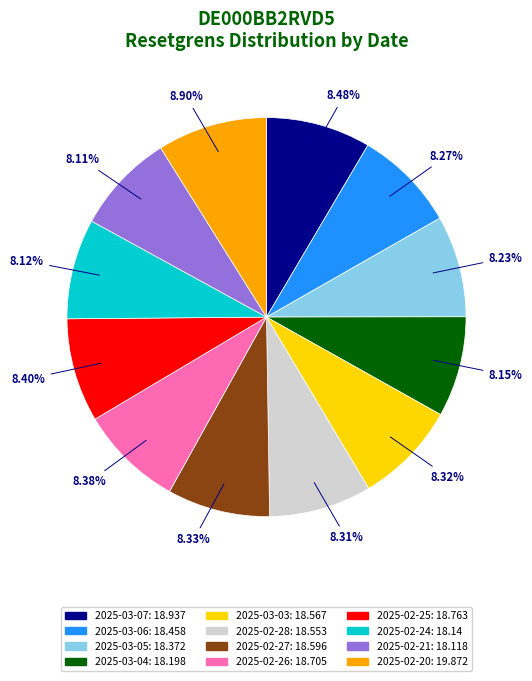

Does any single category account for the majority?

No